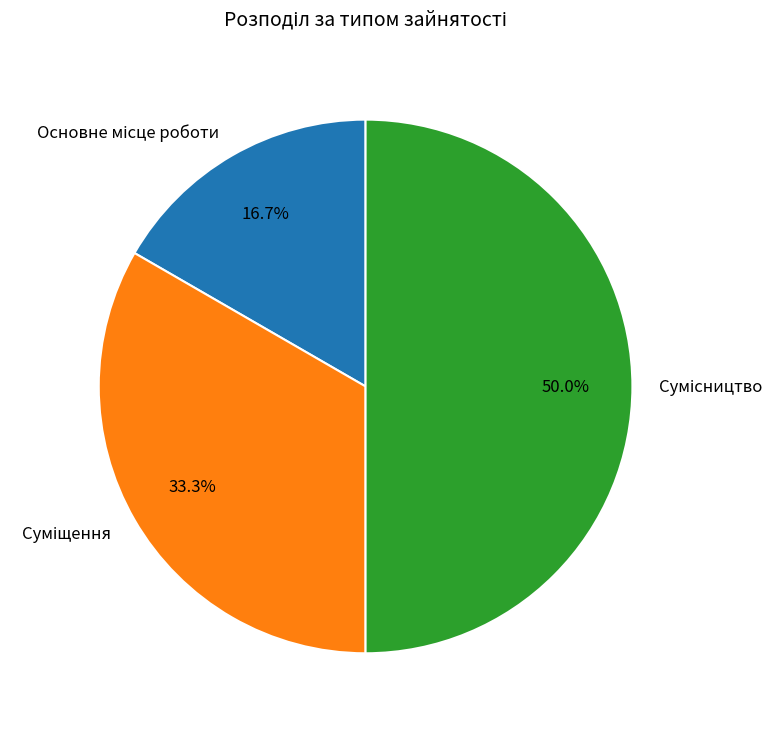

What percentage is NOT represented by Сумісництво?

50.0%